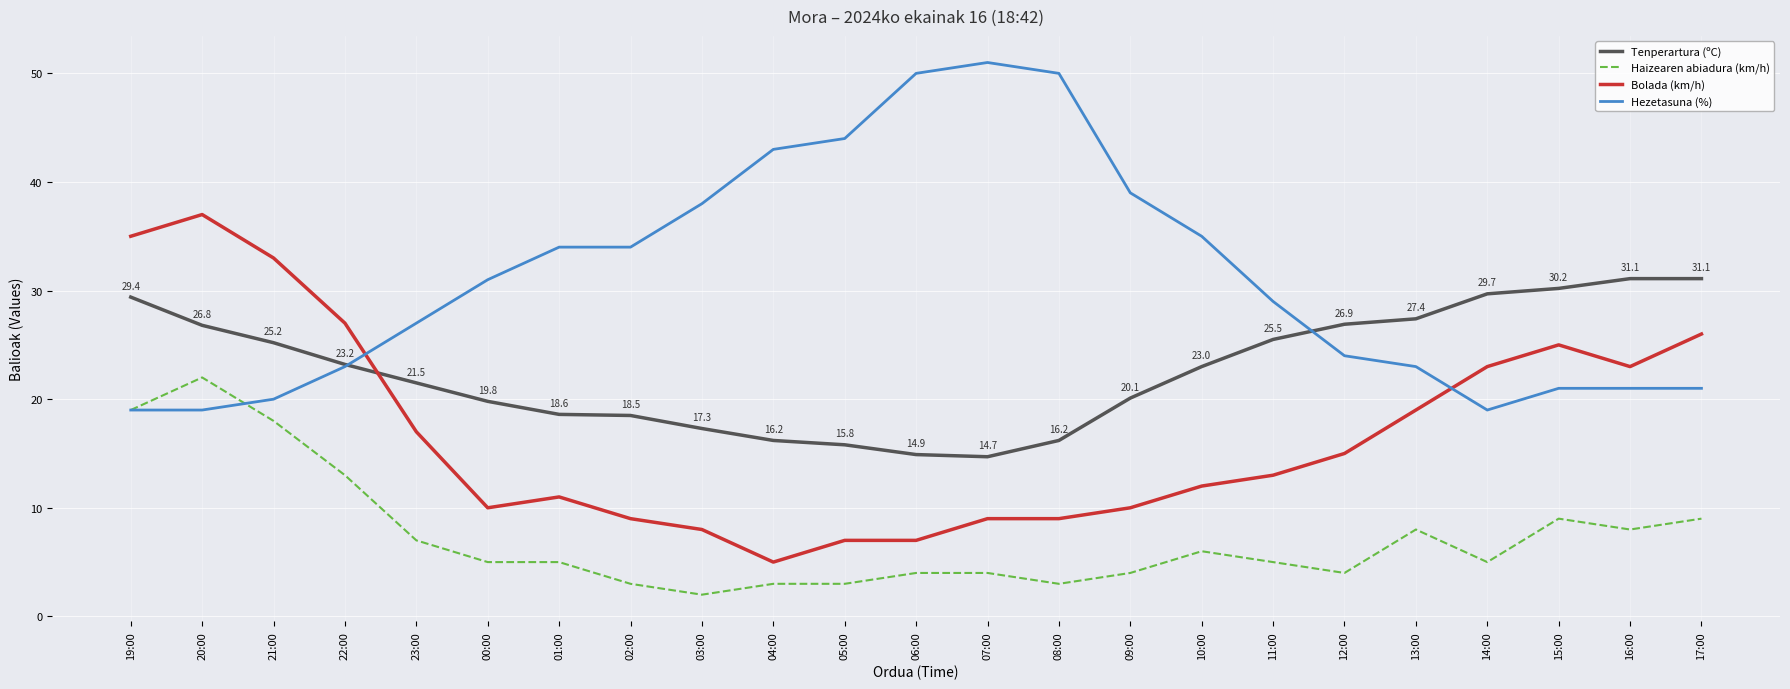

What is the approximate value of Hezetasuna (%) at 07:00?

51.0